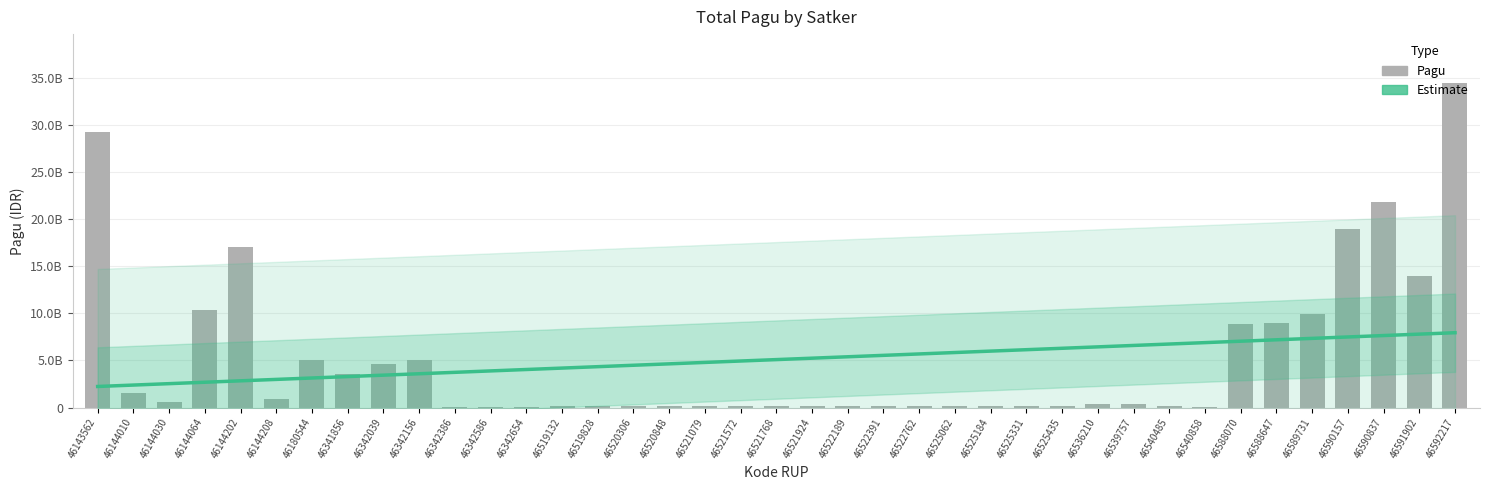

What value does the Estimate series have at 46525062?

5841038074.1